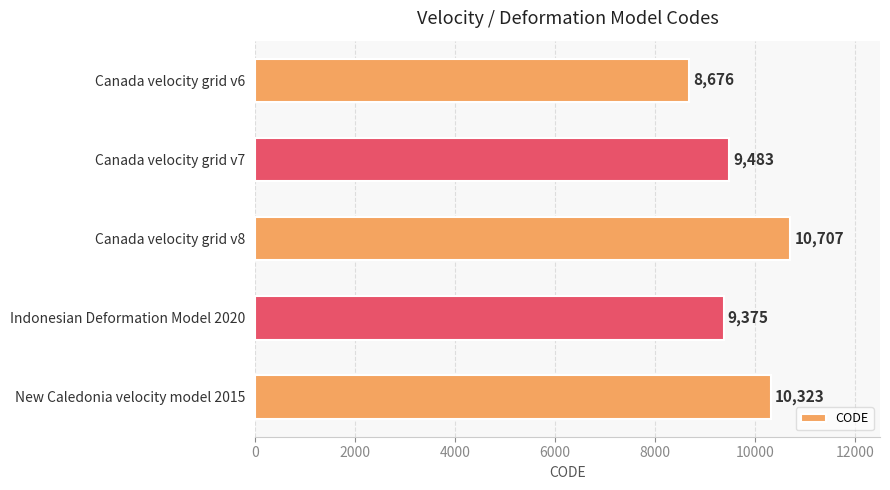

List the labels in order of value, largest first.

Canada velocity grid v8, New Caledonia velocity model 2015, Canada velocity grid v7, Indonesian Deformation Model 2020, Canada velocity grid v6